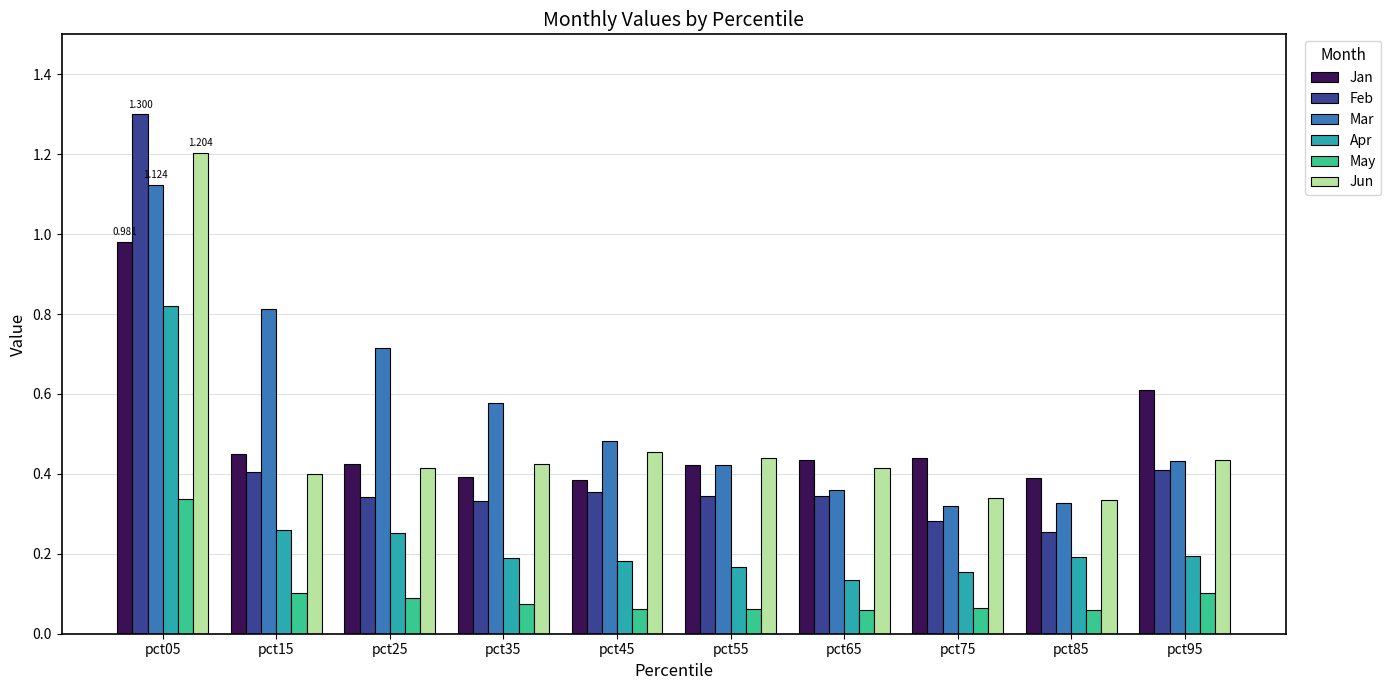

Does the chart contain stacked bars?

No